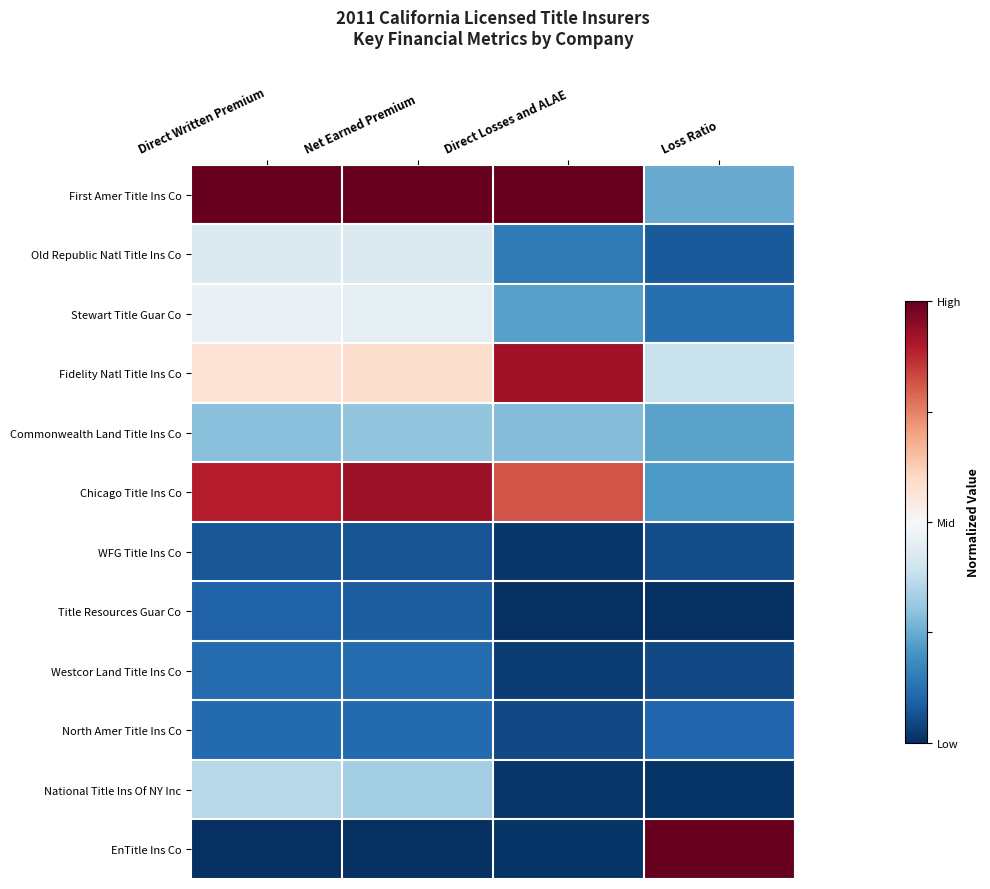

Which has a higher value, Direct Losses and ALAE or Loss Ratio?

Direct Losses and ALAE